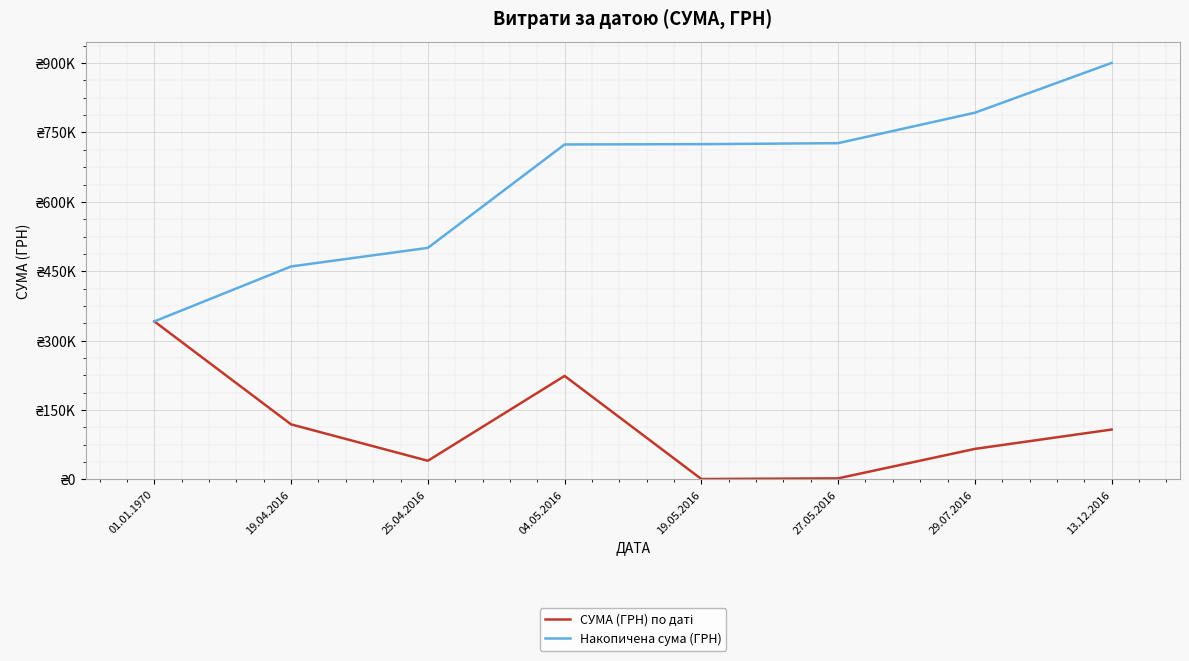

Does the chart display data point markers on the line(s)?

No